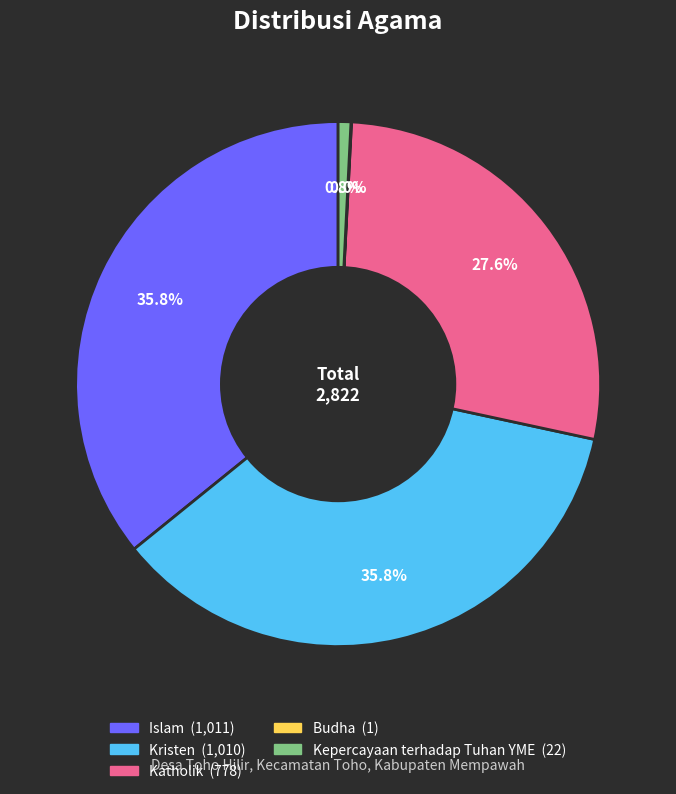

True or false: Kristen accounts for 36% of the total.

True